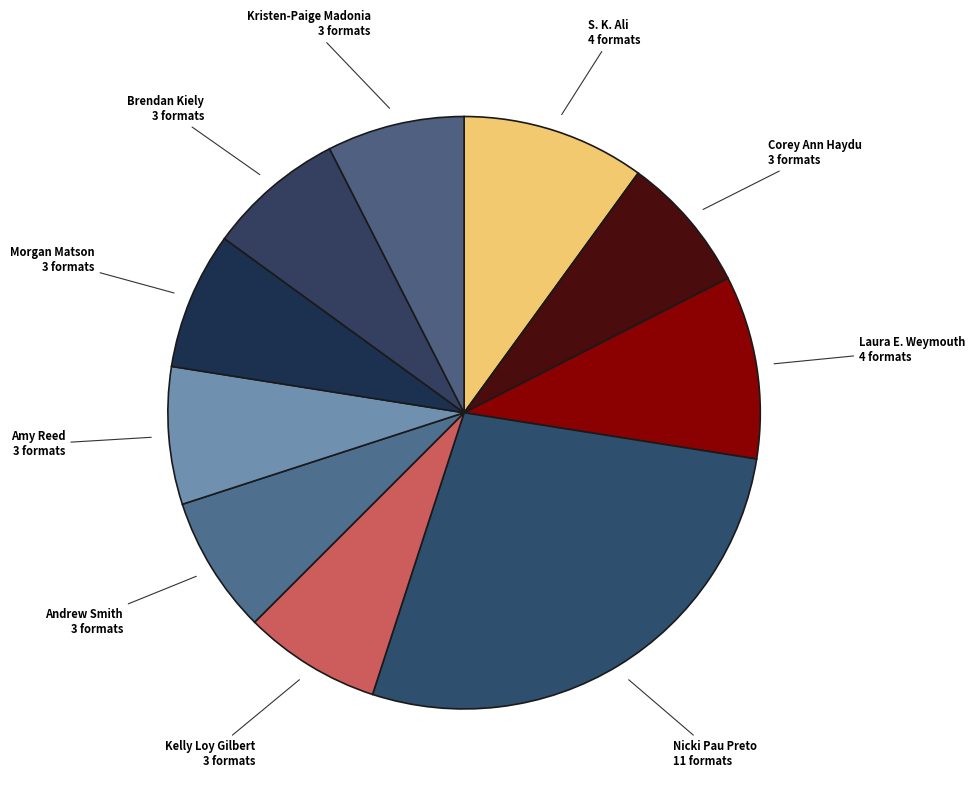

Does any single category account for the majority?

No